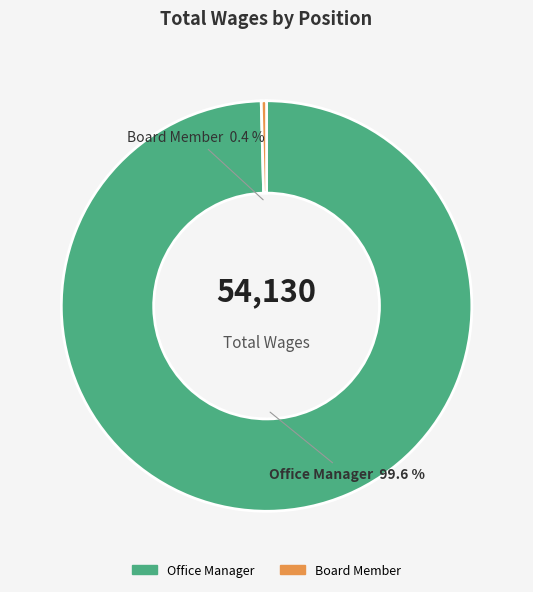

What is the smallest slice in the pie chart?

Board Member